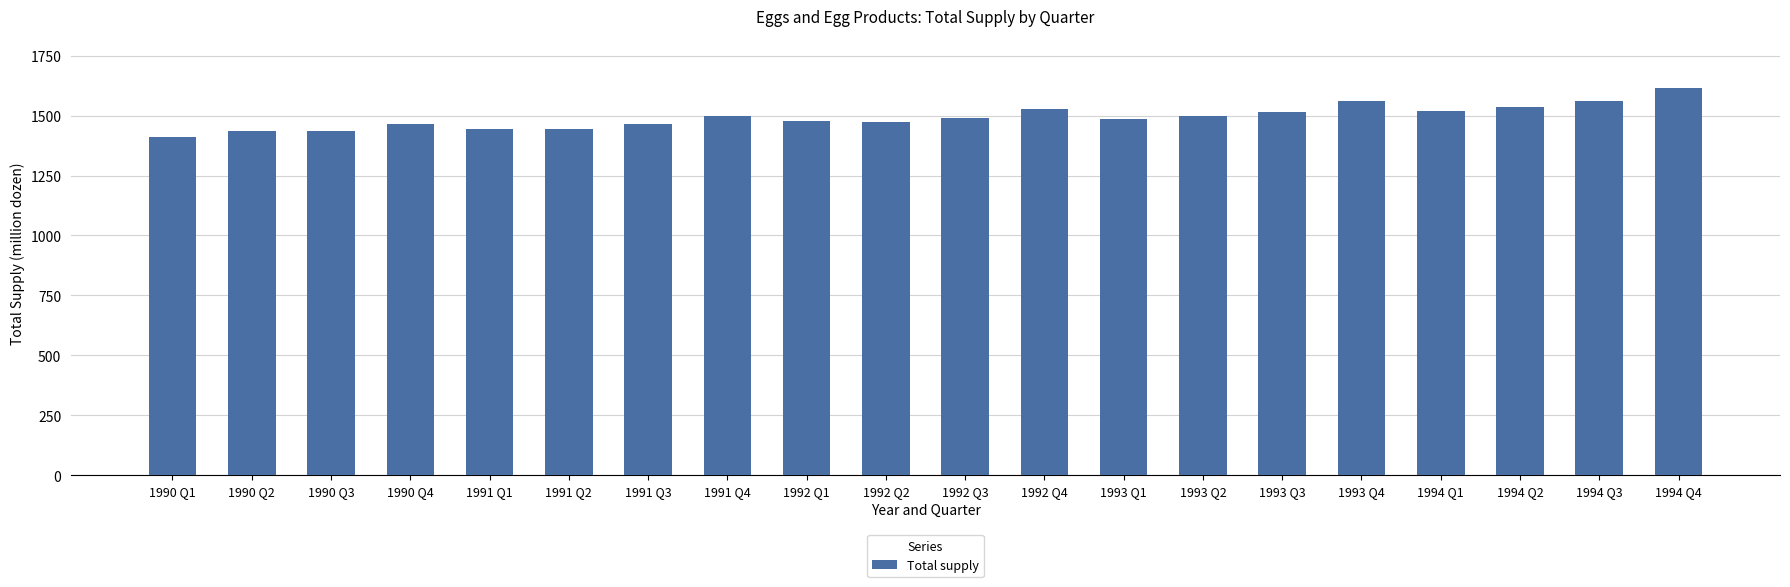

Does the chart contain stacked bars?

No